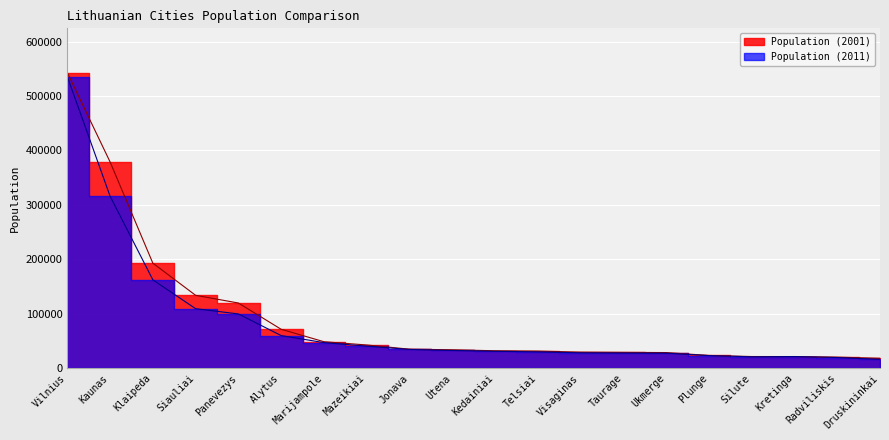

Does the chart display data point markers on the line(s)?

No